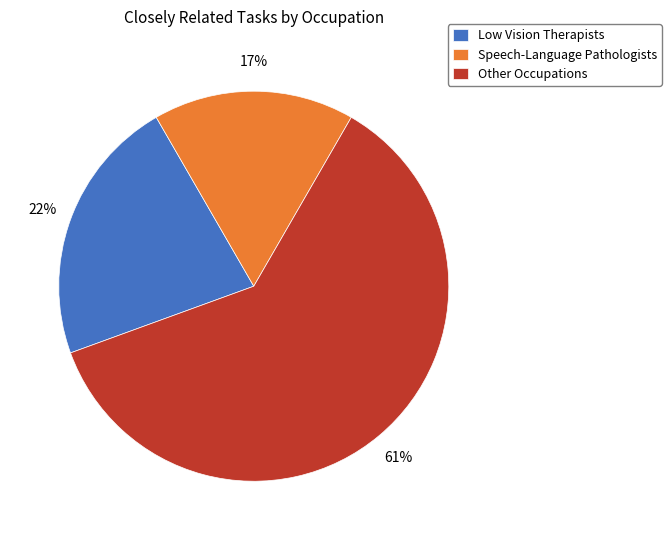

To the nearest percent, what is the difference between the Speech-Language Pathologists and Other Occupations slice percentages?

44%